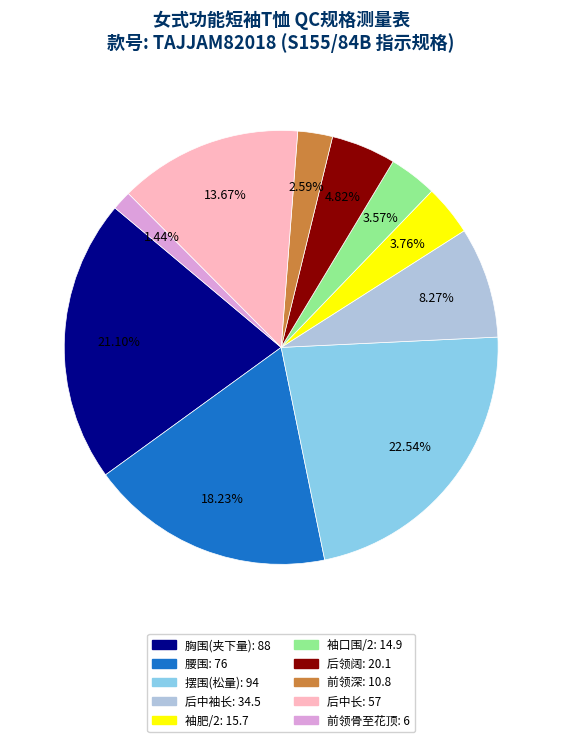

What percentage is the 袖口围/2 slice, to the nearest percent?

4%